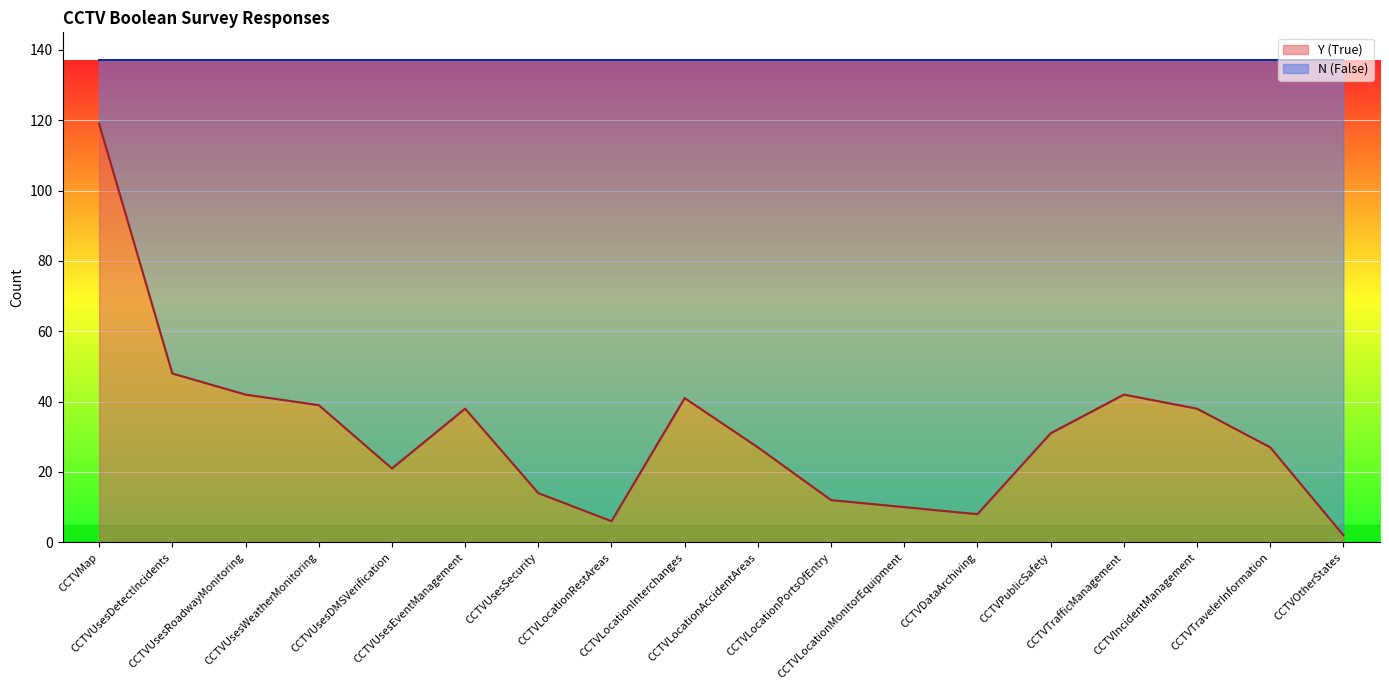

Read the Total value at CCTVMap.

137